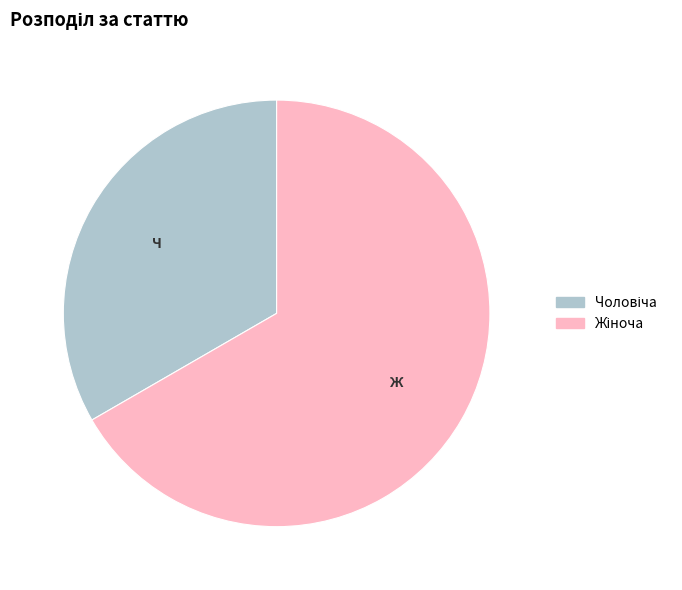

Is there a majority slice in this chart?

Yes